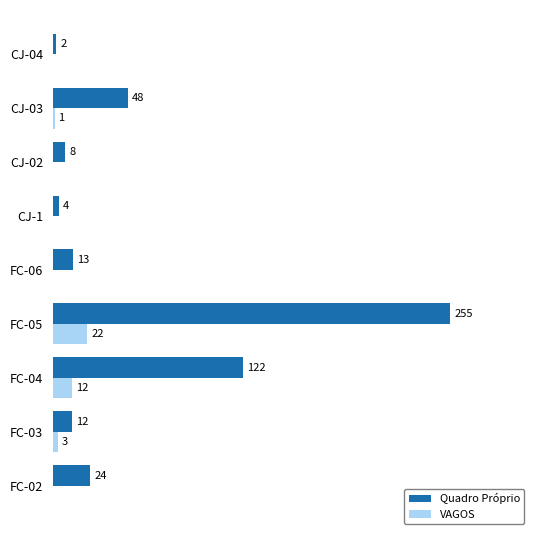

What are all the series names shown in the legend?

Quadro Próprio, VAGOS